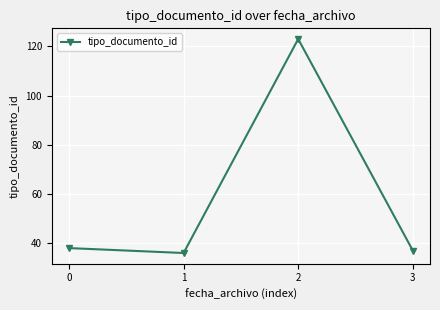

What is the greatest value displayed?

123